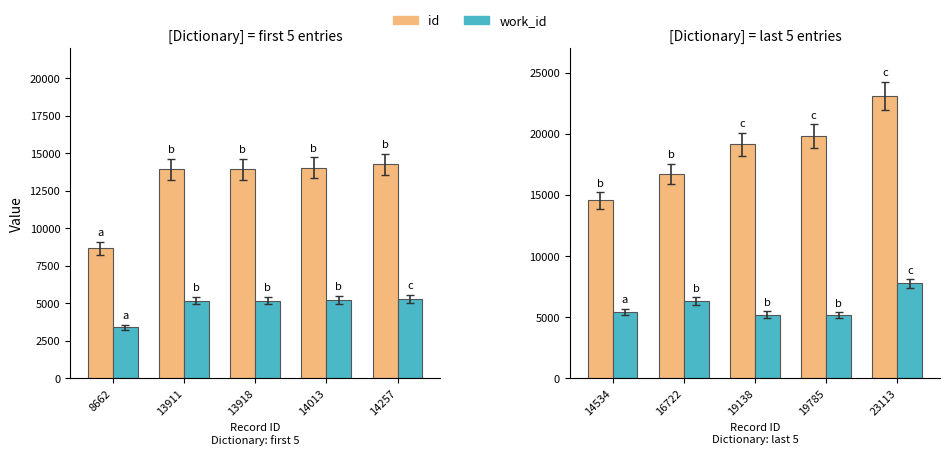

Rank the series by their average value, from lowest to highest.

work_id, id